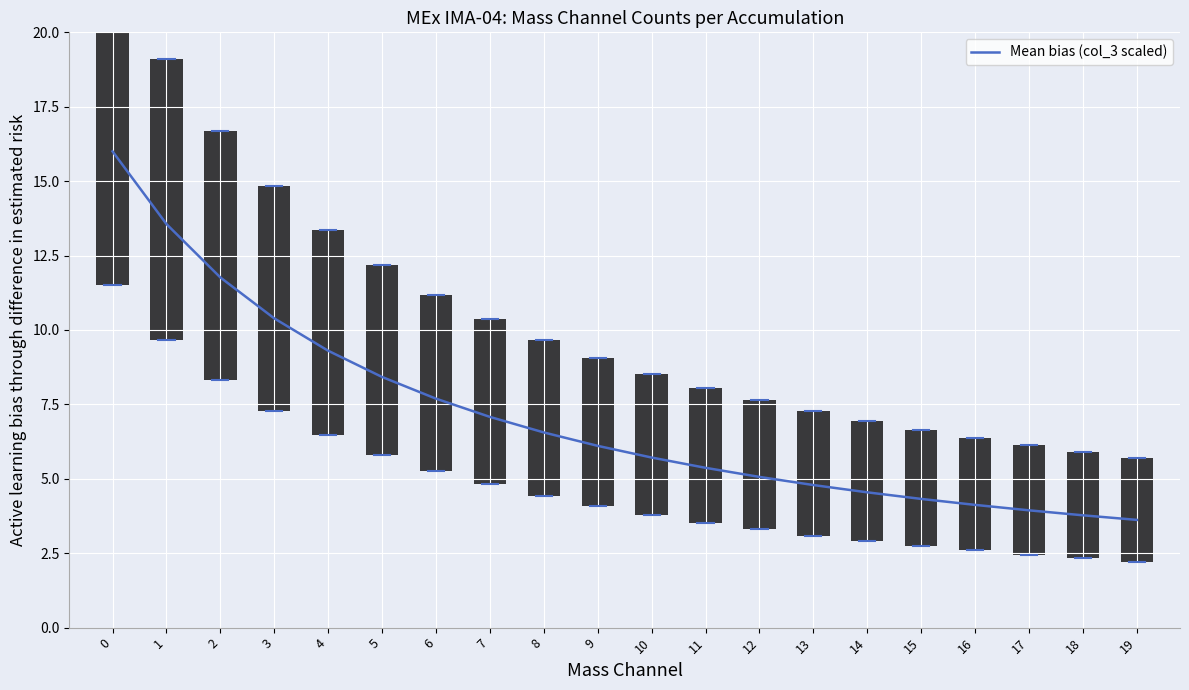

Which has a higher value, 1 or 14?

1